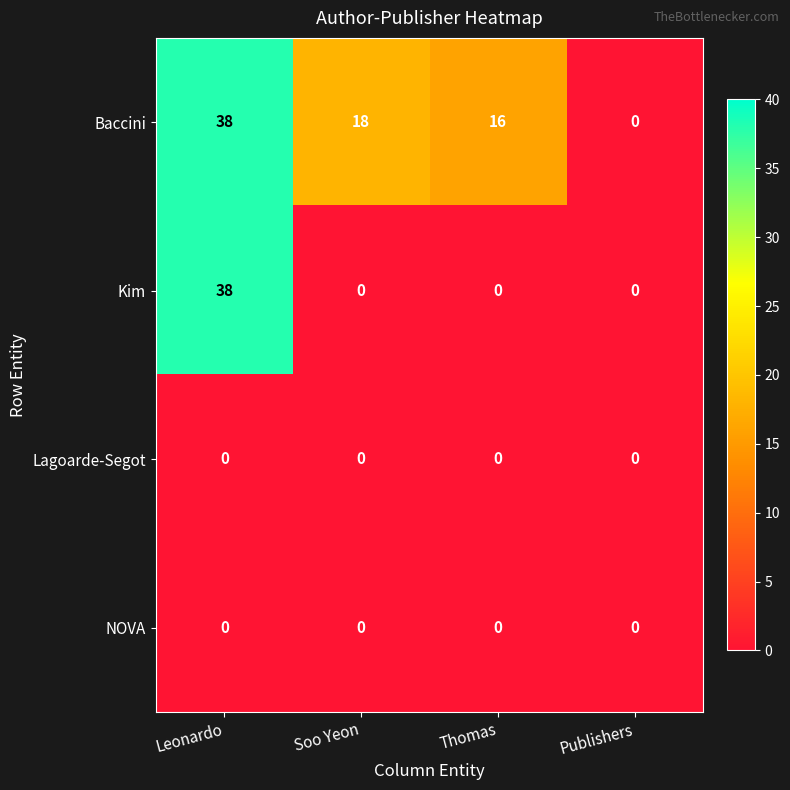

At which category is the sum across all series the highest?

Leonardo